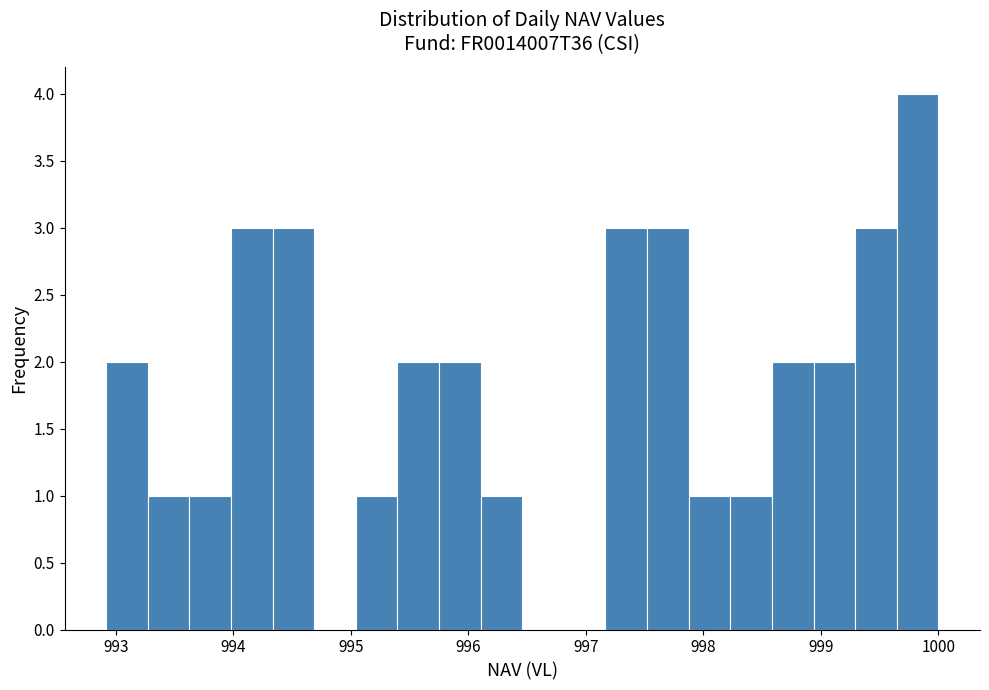

Around what value on the x-axis is the tallest bar? Give the approximate position of its centre, as read against the axis.

999.8